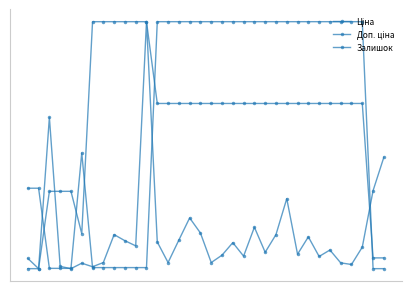

True or false: Залишок and Ціна intersect in this chart.

True